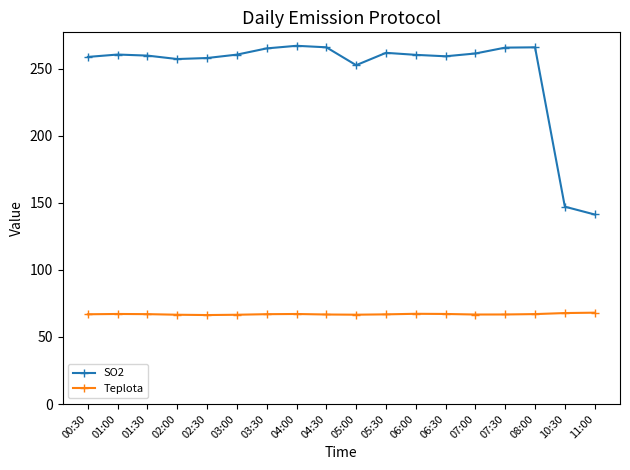

True or false: Teplota has more than 0 interior local peaks.

True